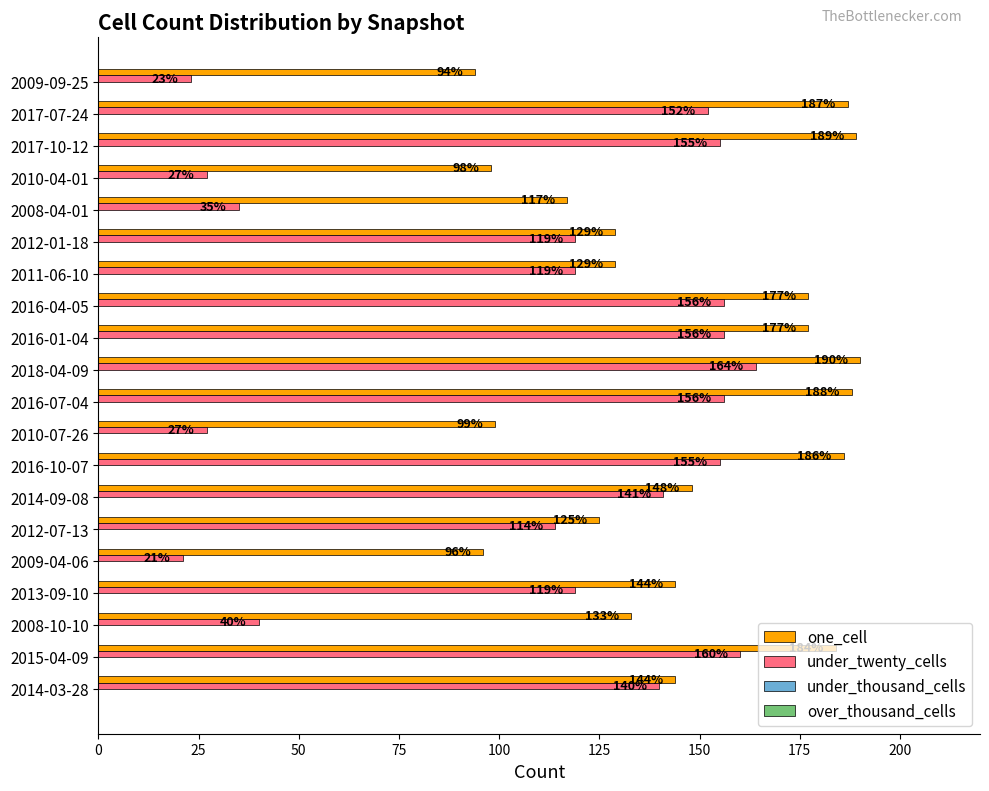

The under_twenty_cells series shows 155 at 2017-10-12. True or false?

True